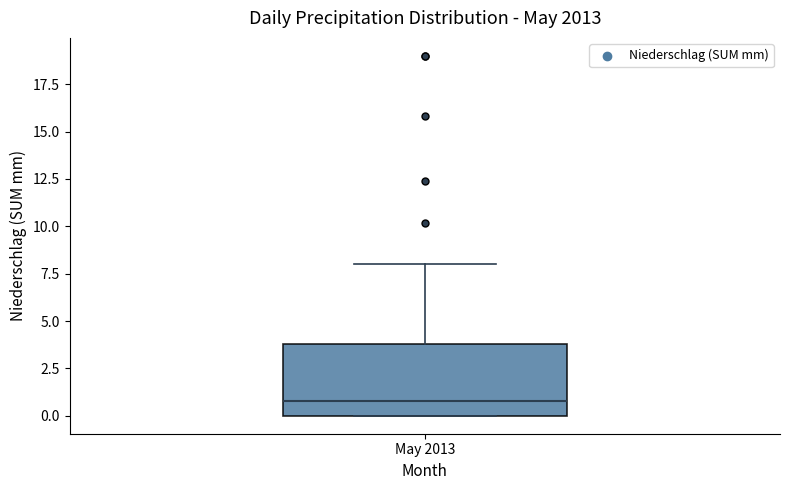

Read this box plot against the y-axis: the position of the median line, the range covered by the box, and the ends of both whiskers. The values are not printed on the chart, so give them approximately, as read against the axis.

median 1, box 0 to 4, whiskers 0 to 8